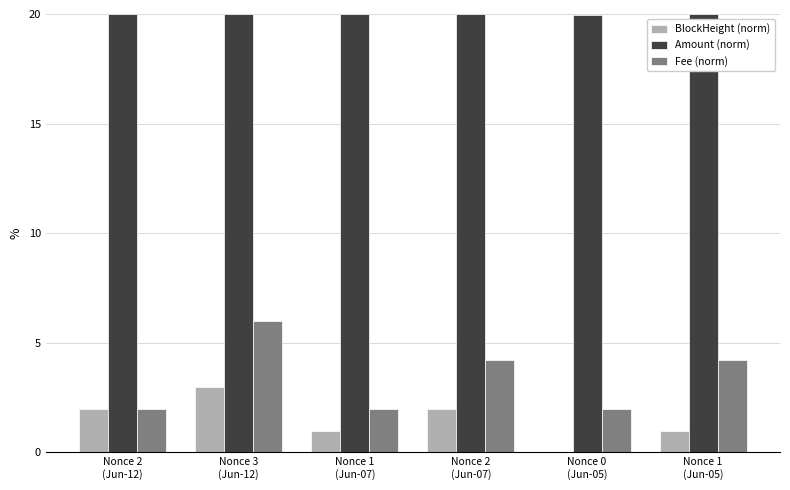

What are all the series names shown in the legend?

BlockHeight (norm), Amount (norm), Fee (norm)